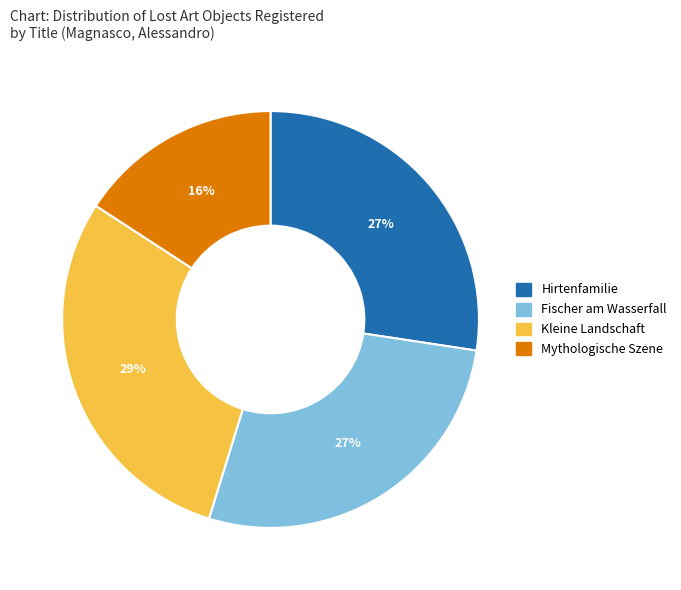

Do Mythologische Szene and Hirtenfamilie together represent more than half of the pie?

No